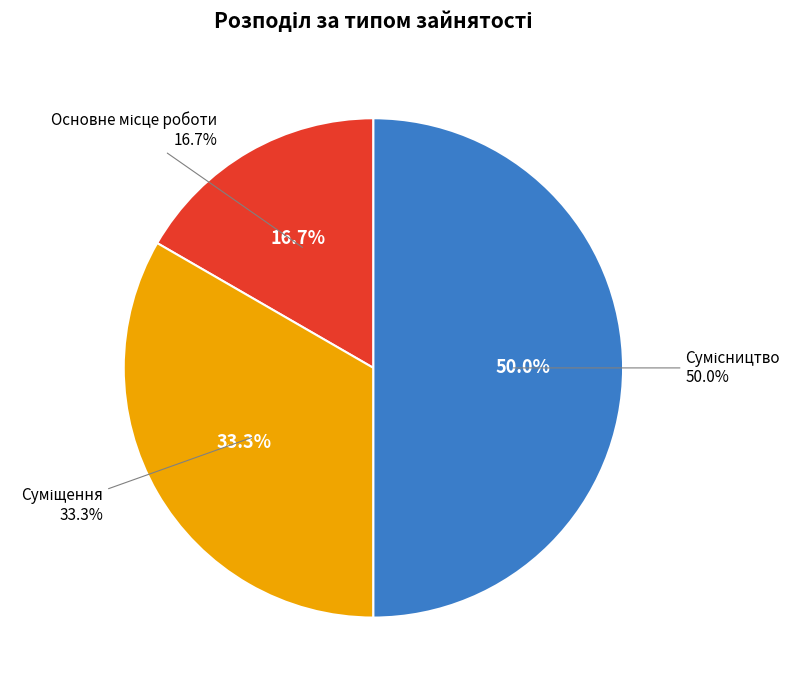

What percentage is the Основне місце роботи slice, to the nearest percent?

17%